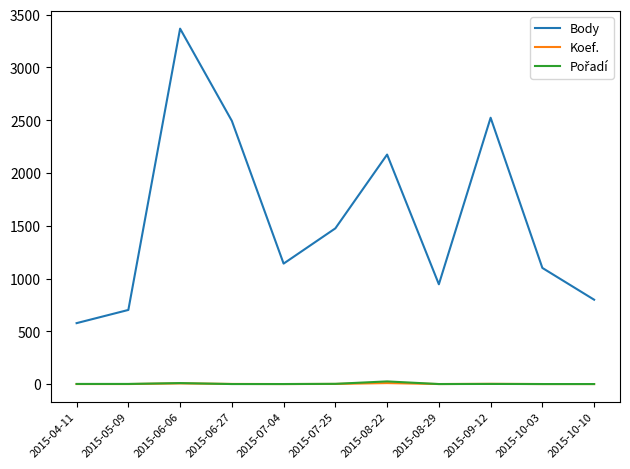

At which category is the sum across all series the highest?

2015-06-06